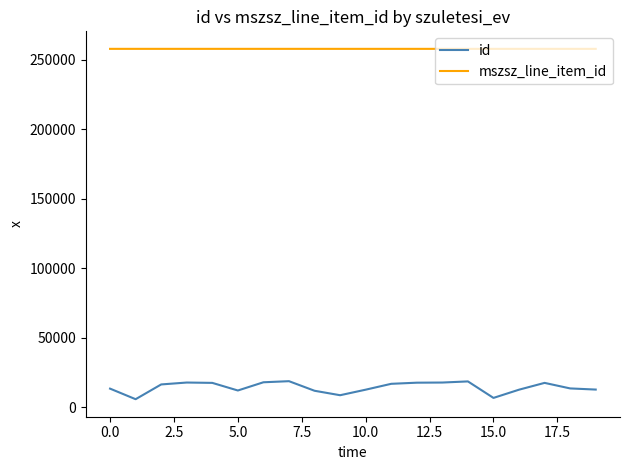

True or false: mszsz_line_item_id and id intersect in this chart.

False